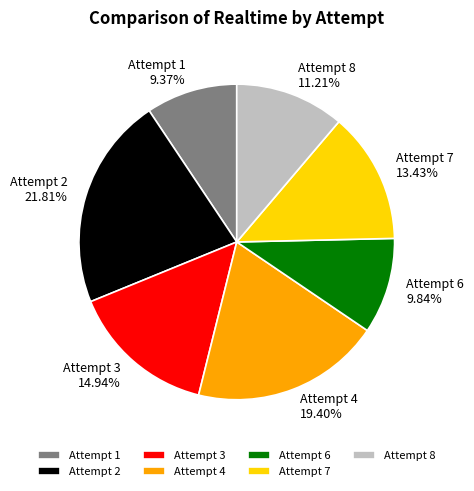

Approximately how many times larger is the value at Attempt 6 compared to Attempt 7?

0.7